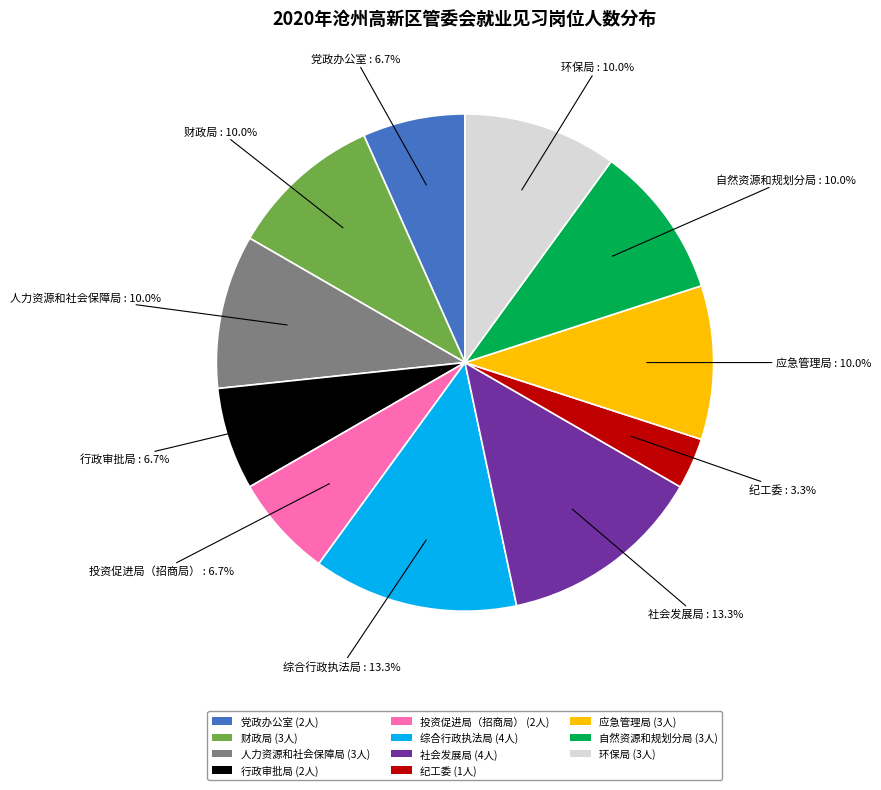

How many slices are in this pie chart?

11